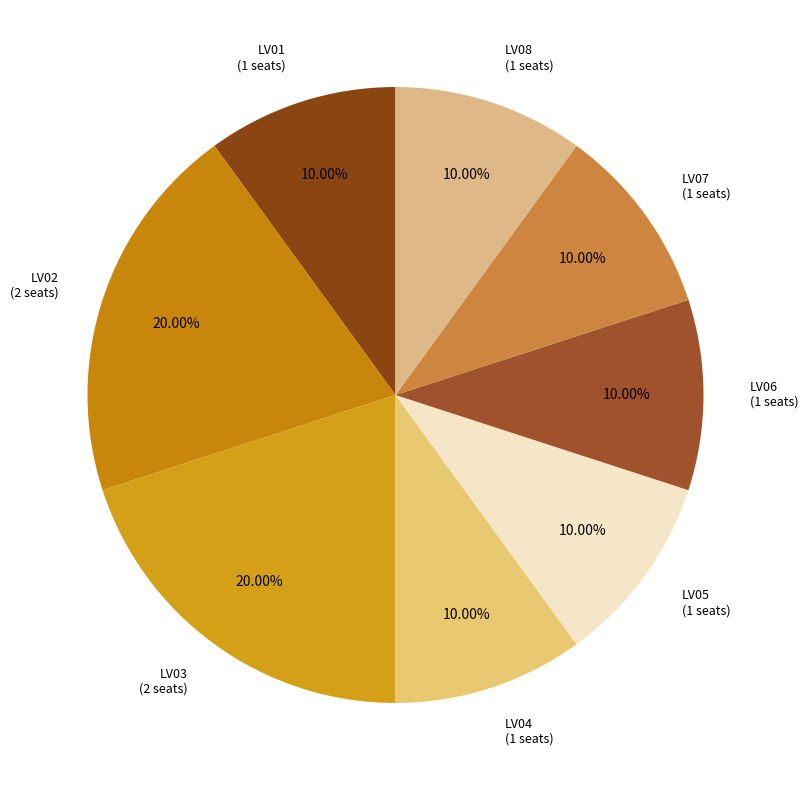

How many segments does this pie chart have?

8